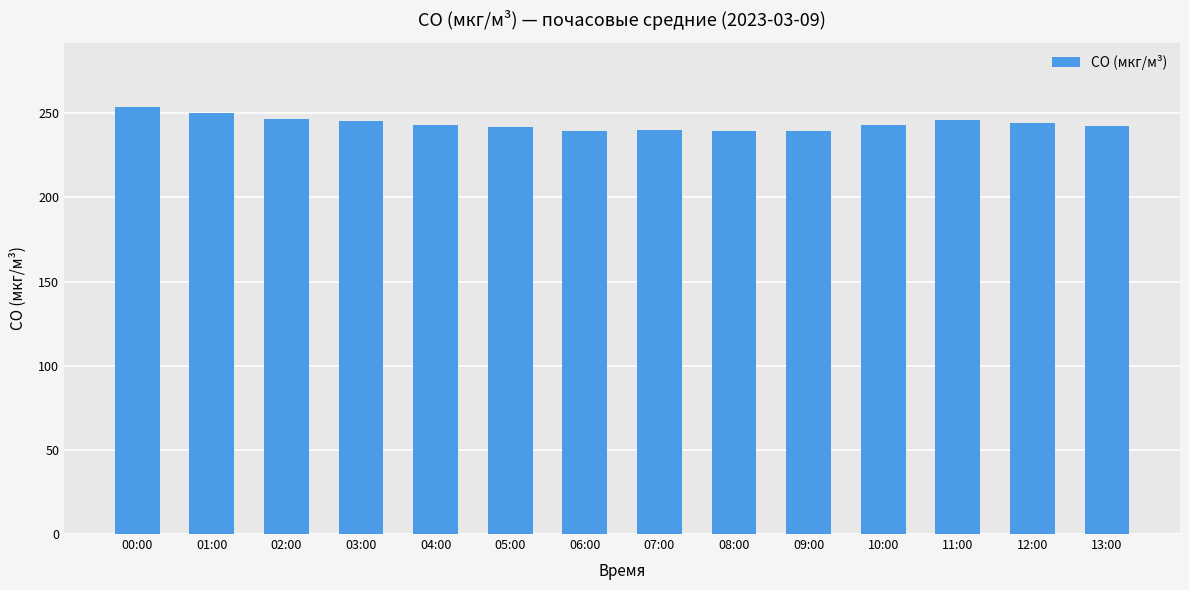

What is the maximum value shown in the chart?

253.9